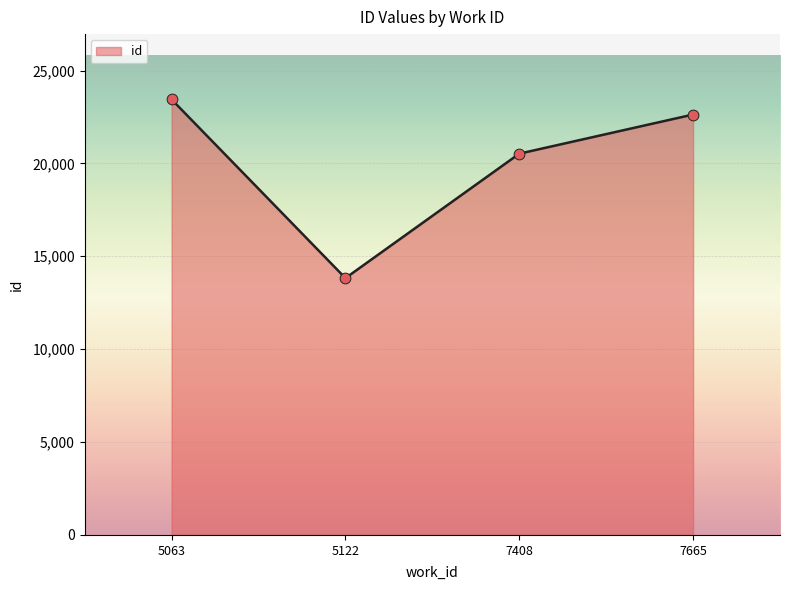

What is the change in value from 5122 to 7408?

+6699.5